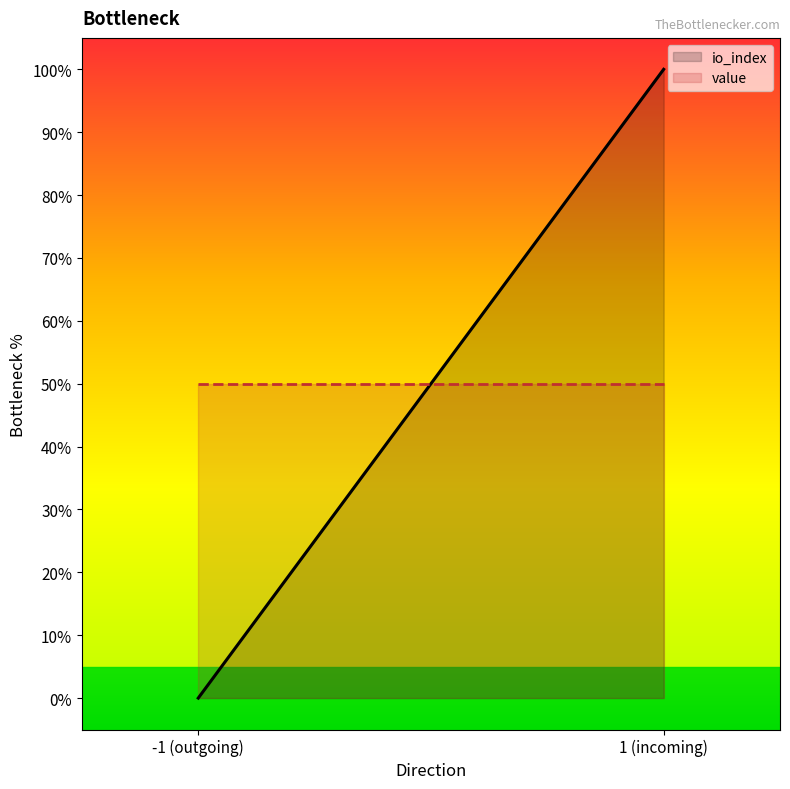

What are all the series names shown in the legend?

io_index, value